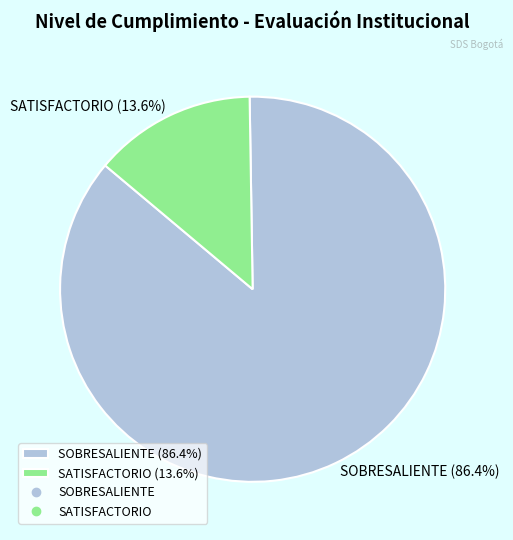

Is there a majority slice in this chart?

Yes